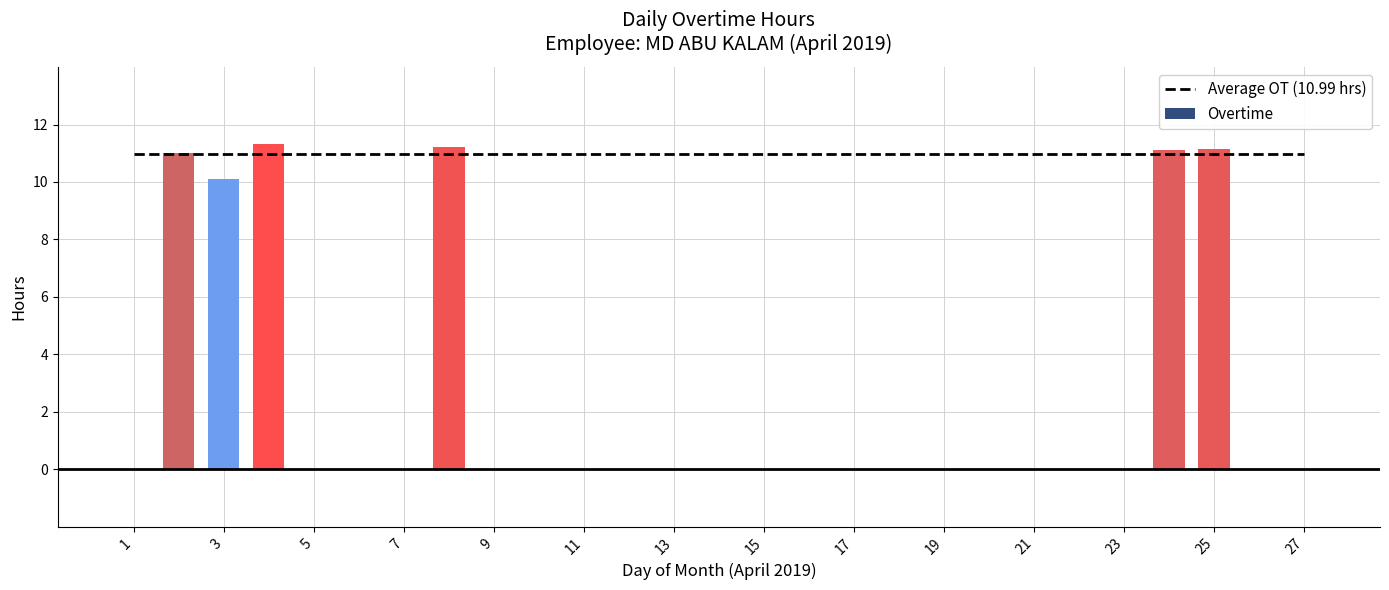

At which label does Overtime reach its peak?

4